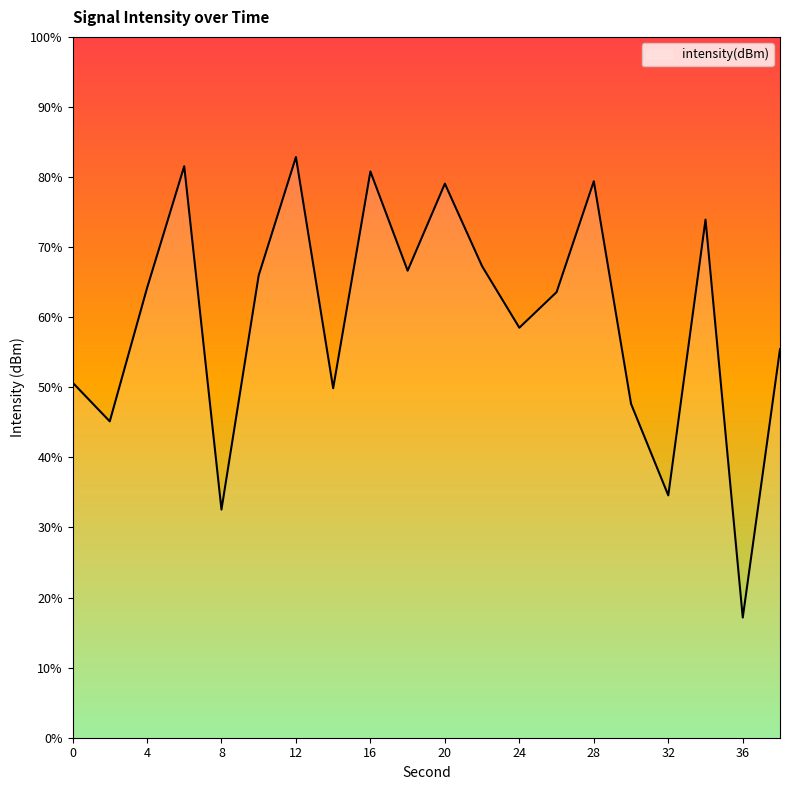

Does the chart display data point markers on the line(s)?

No